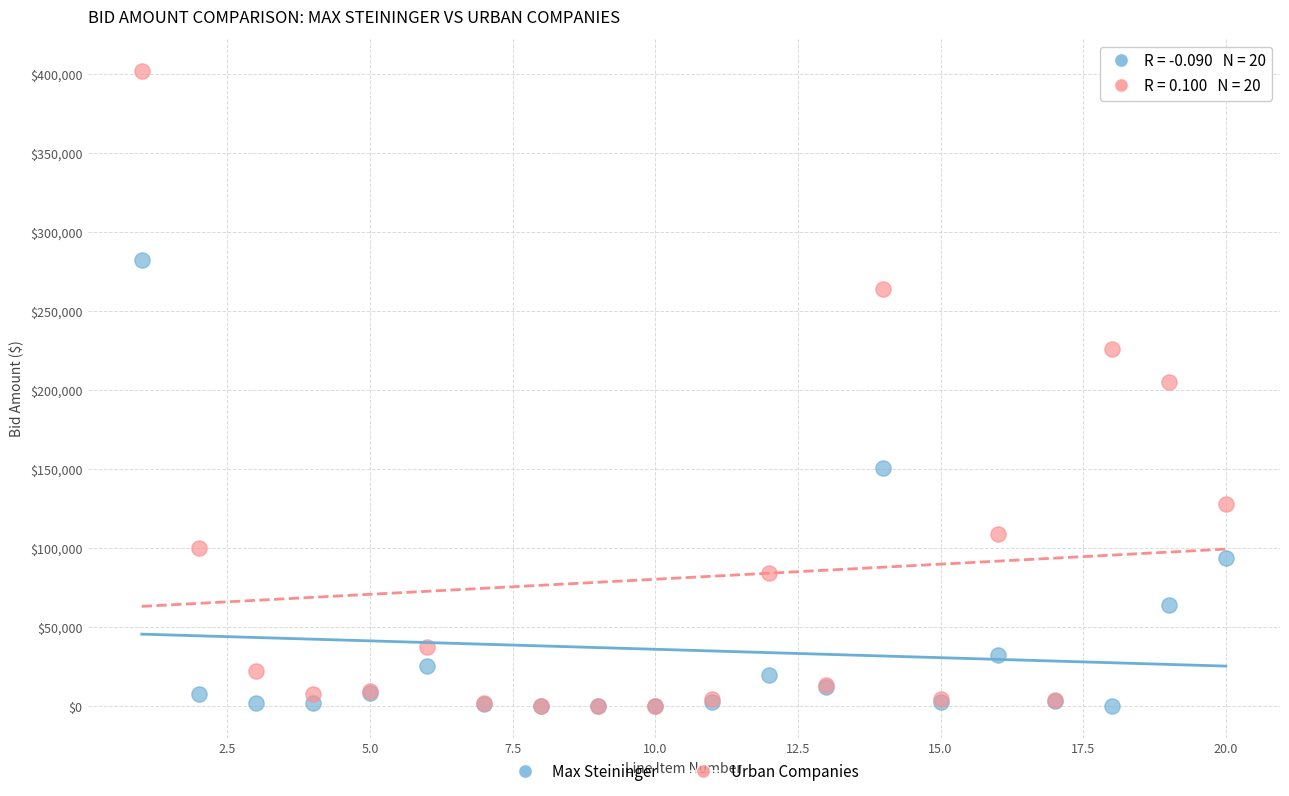

What are all the series names shown in the legend?

Max Steininger, Urban Companies